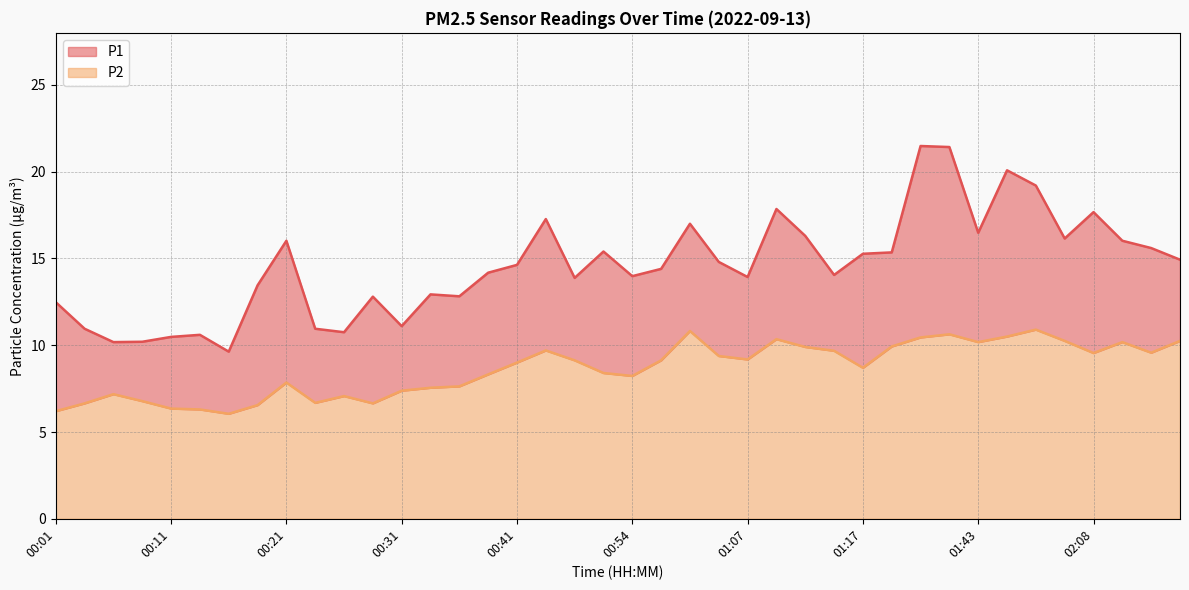

Rank the series at 00:36 from highest to lowest value.

P1, P2